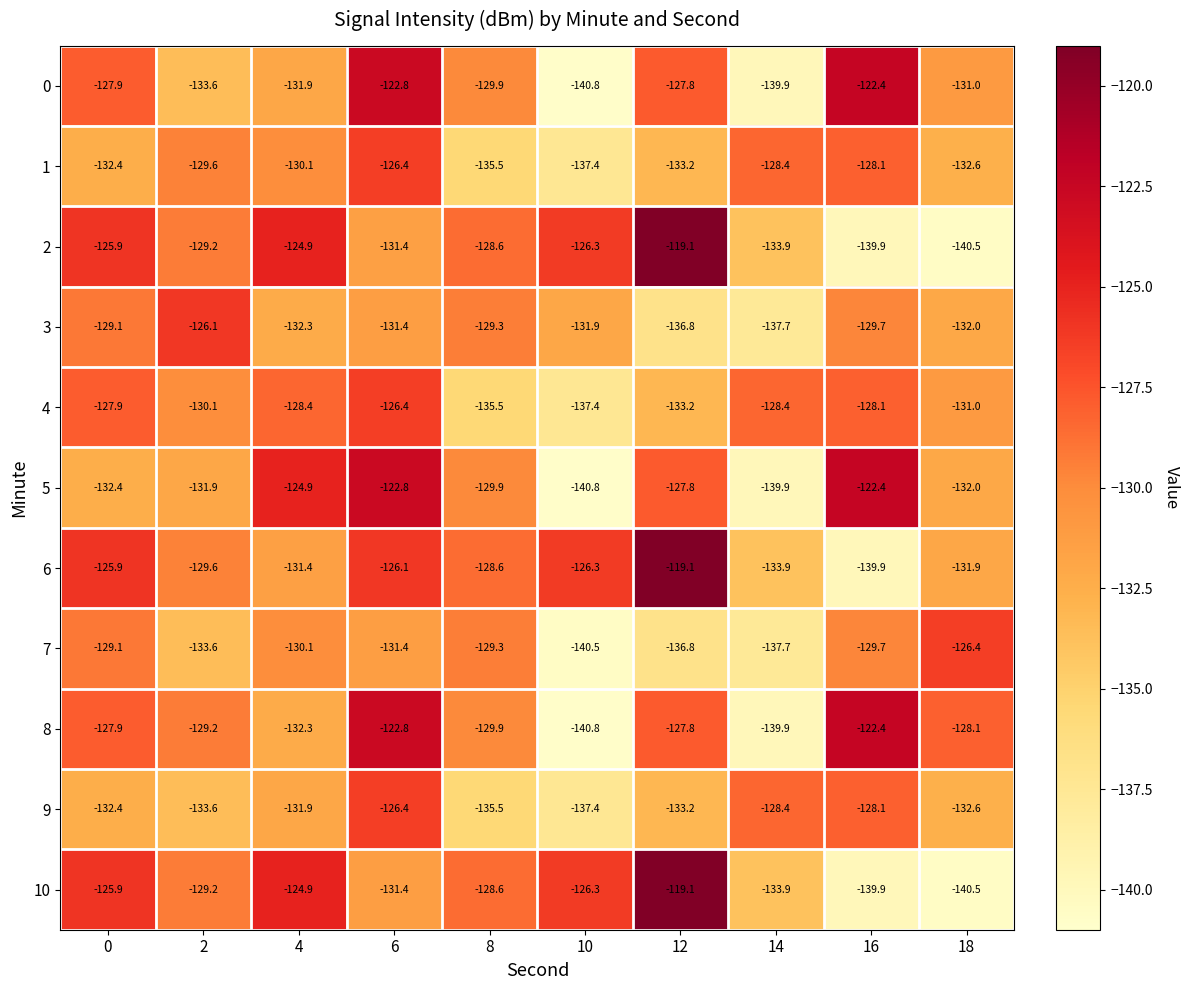

At which label does 10 reach its minimum?

18